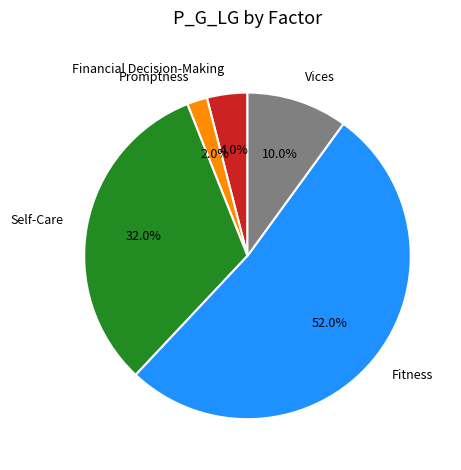

How many slices are in this pie chart?

5